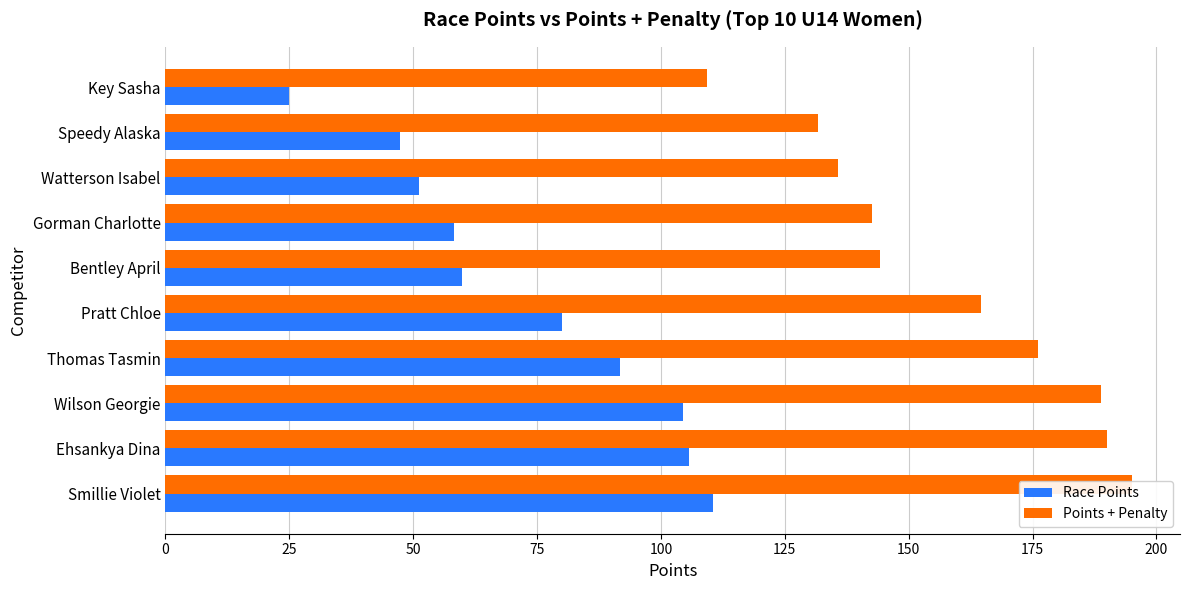

What is the value of the Points + Penalty bar at the 7th from the left?

176.1